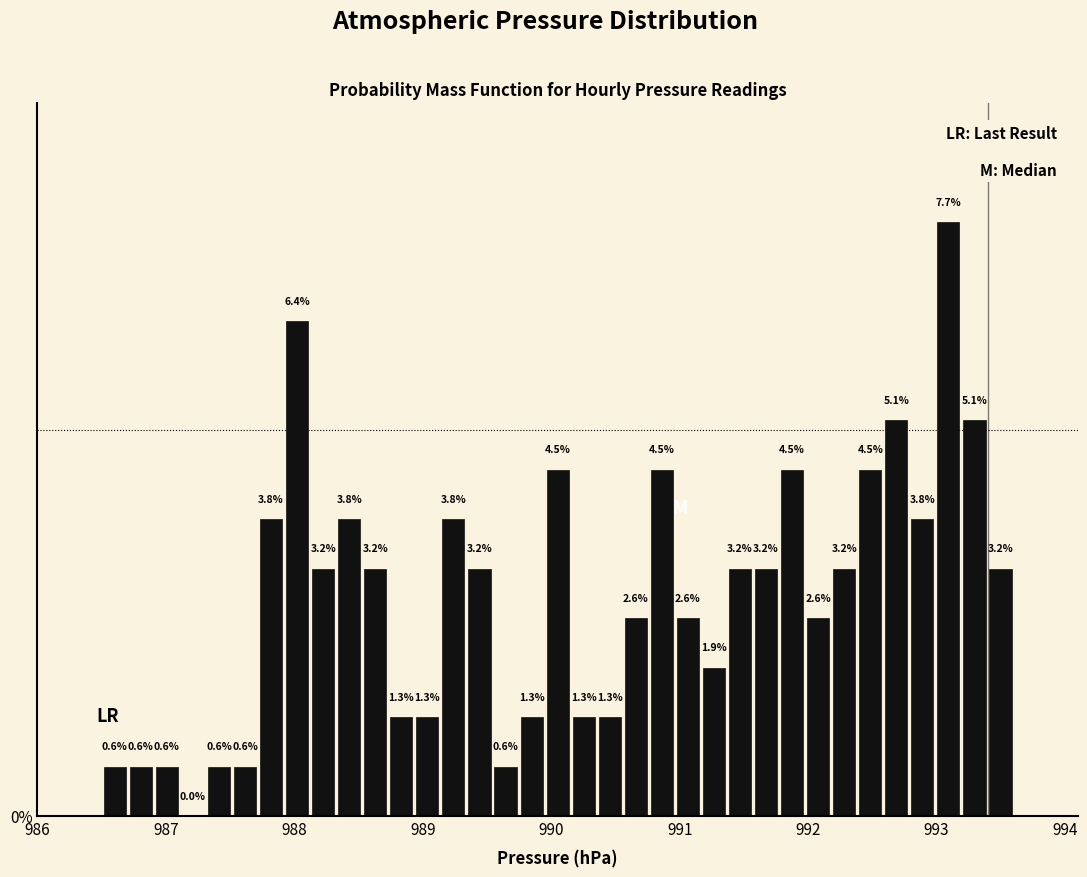

Around what value on the x-axis is the tallest bar? Give the approximate position of its centre, as read against the axis.

993.1